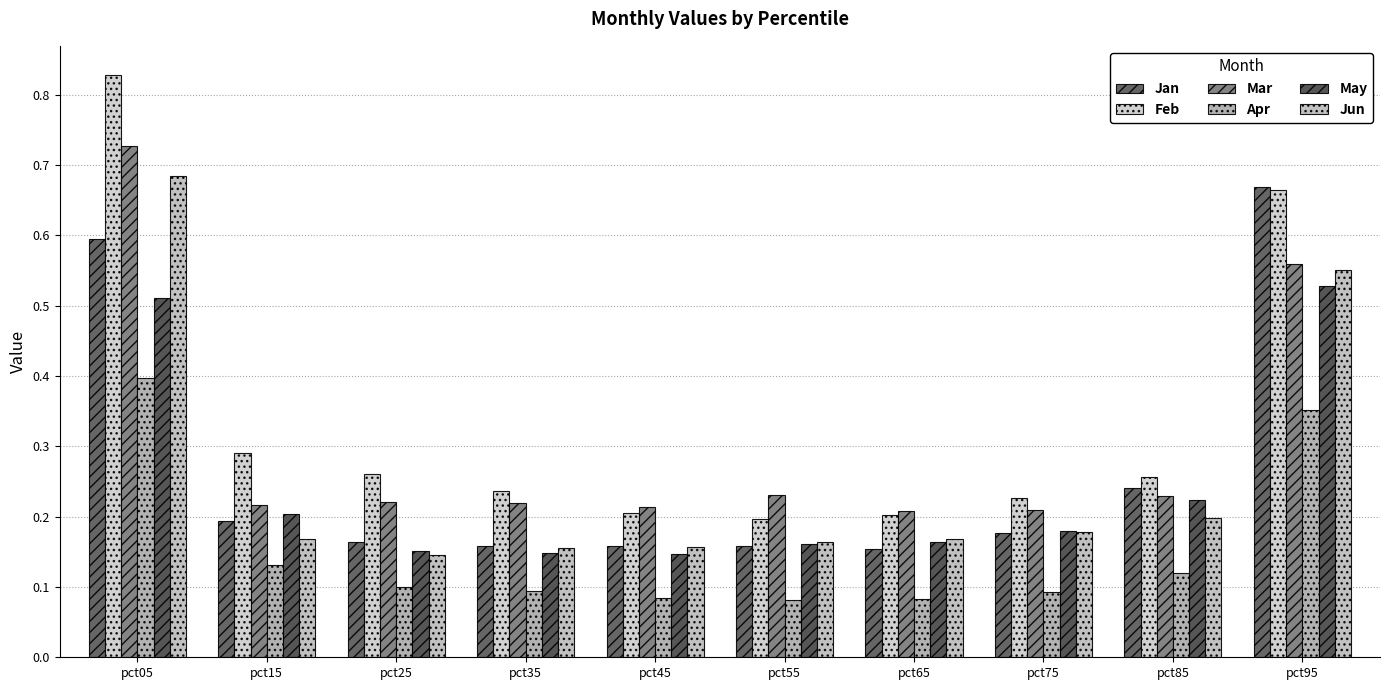

What is the difference between the maximum and minimum values in the Feb series?

0.6